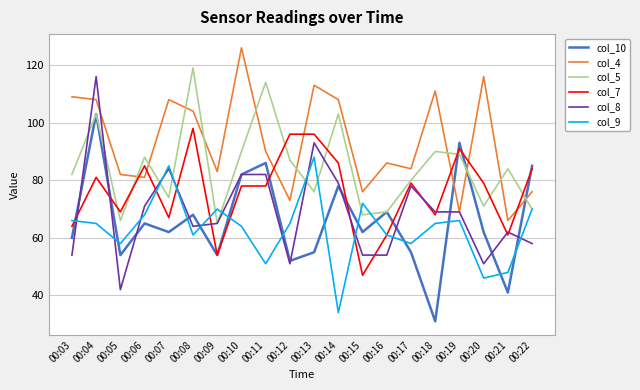

The col_4 series shows 113 at 00:13. True or false?

True